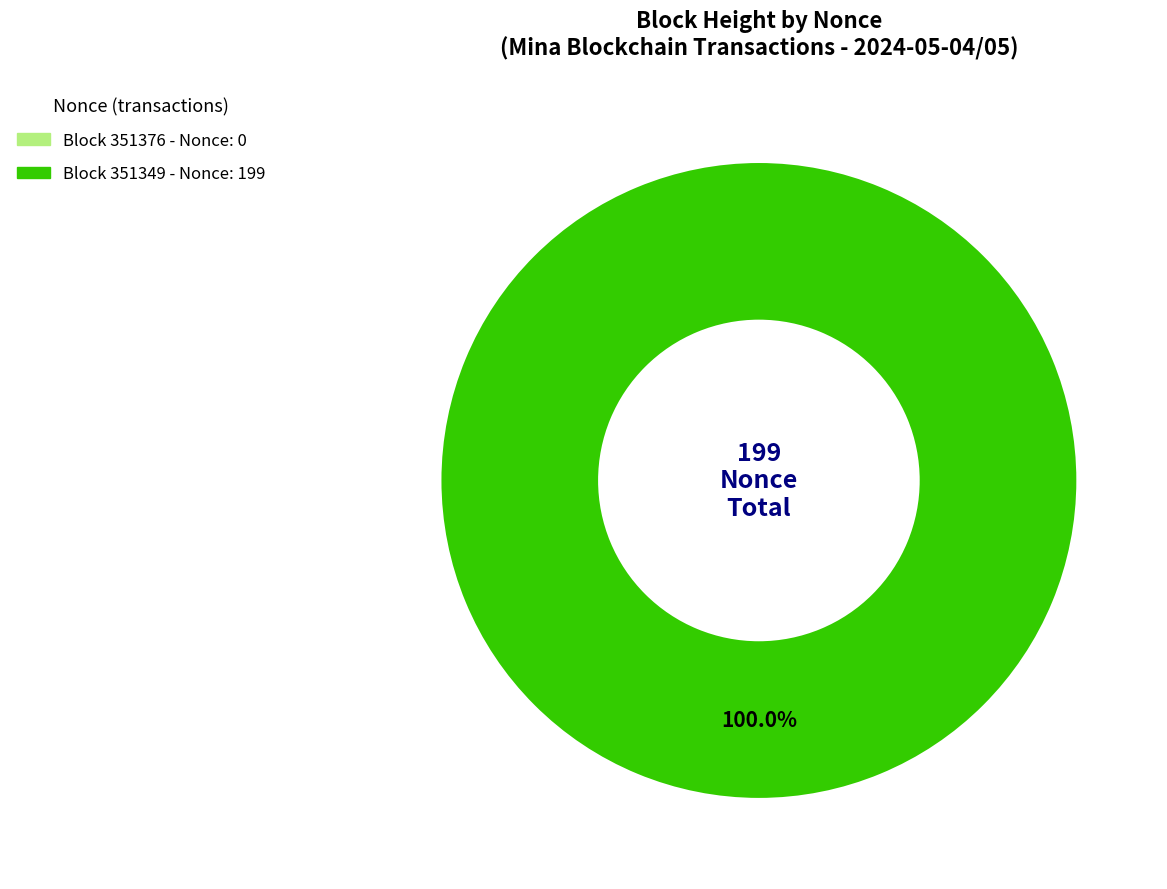

Which category has the smallest portion of the pie?

351376